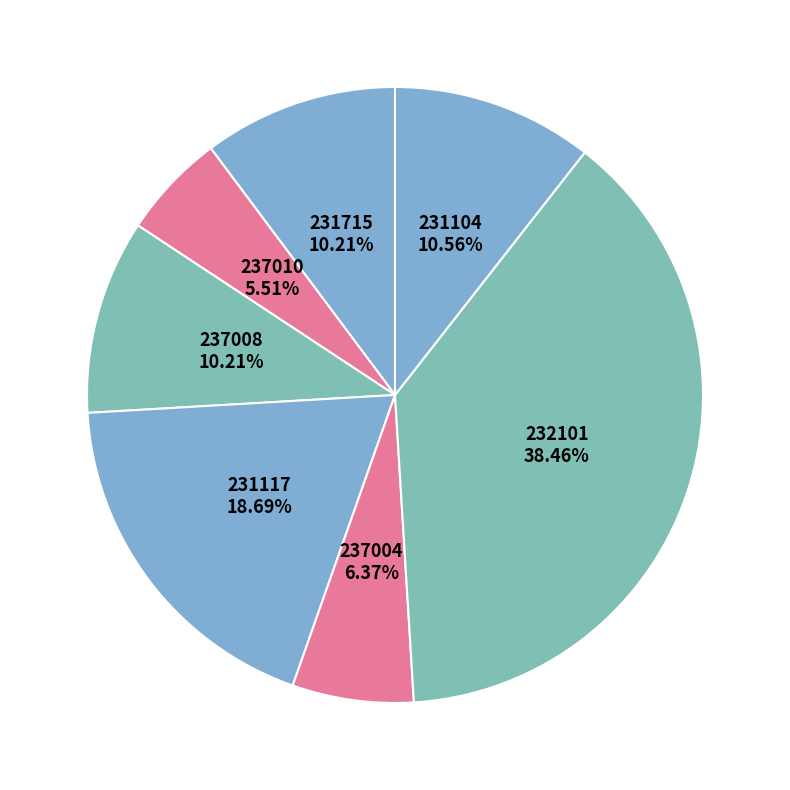

How many slices are in this pie chart?

7